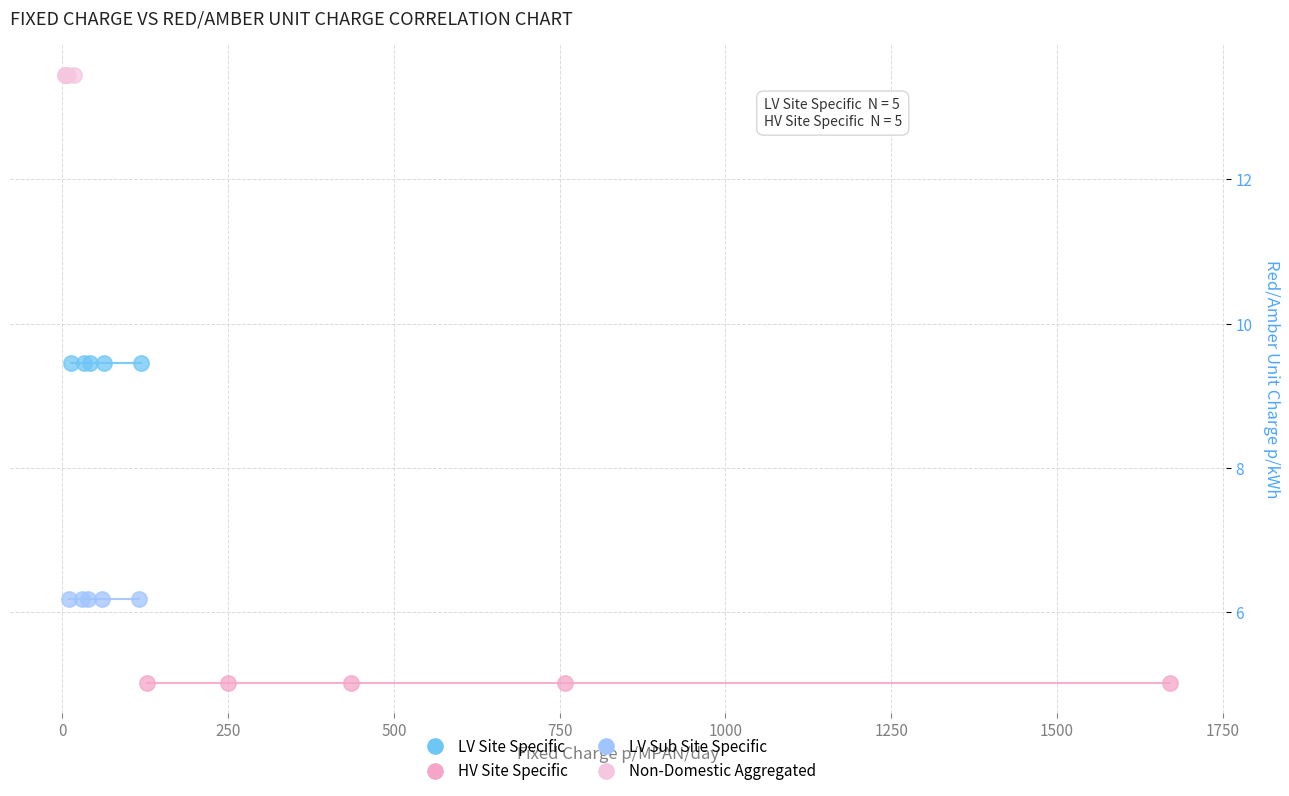

Which series reaches the maximum Y coordinate?

Non-Domestic Aggregated